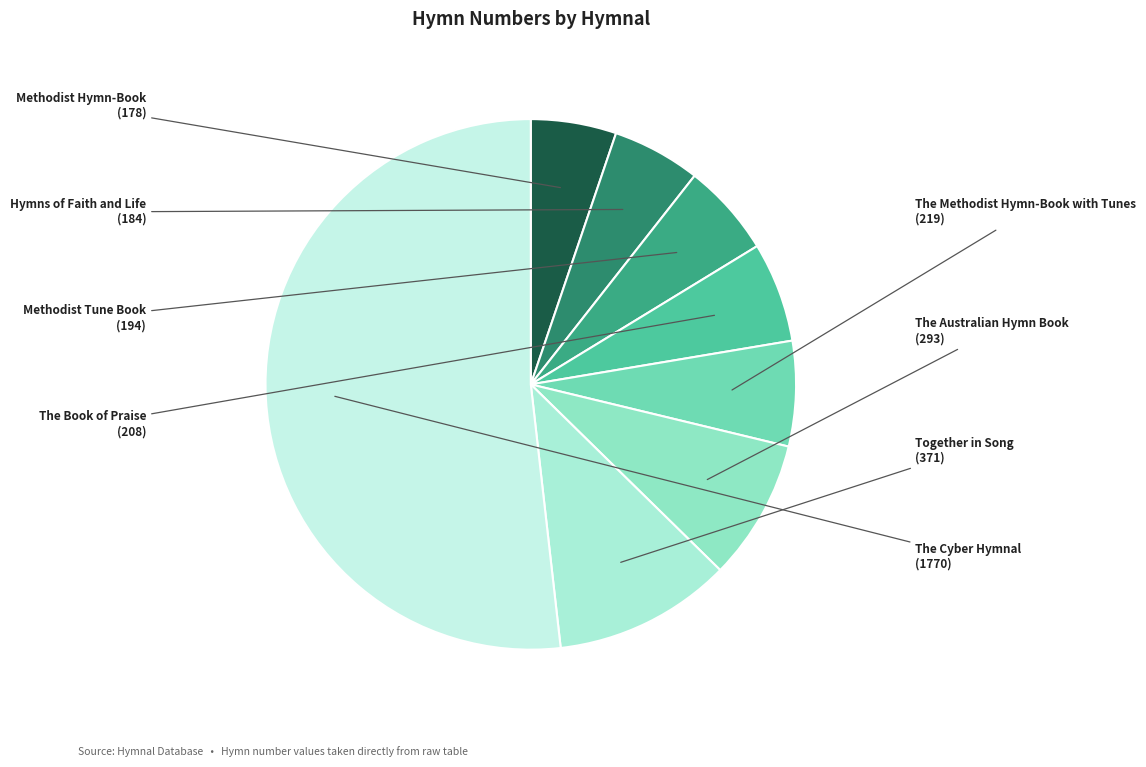

Does any single category account for the majority?

Yes